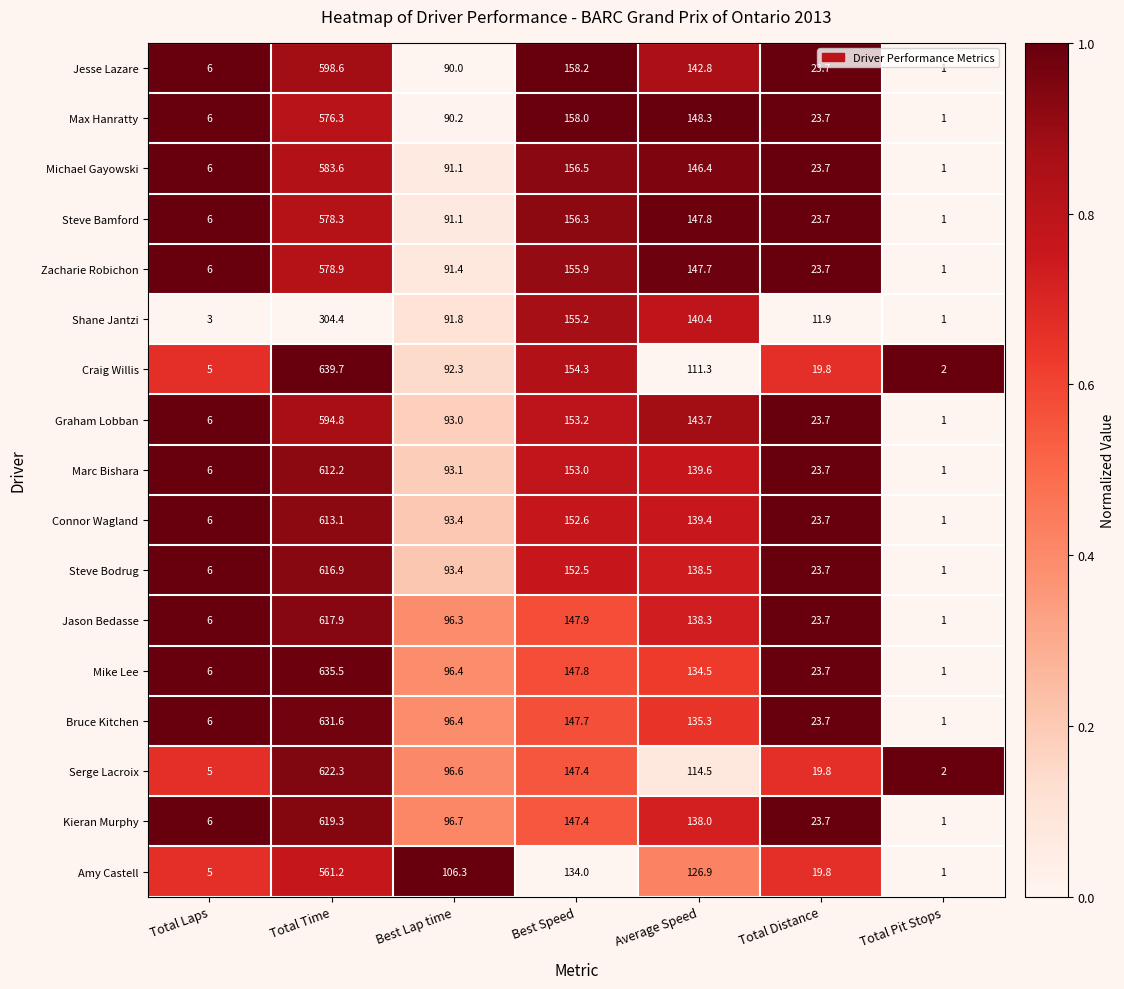

Count the number of categories in the chart.

7